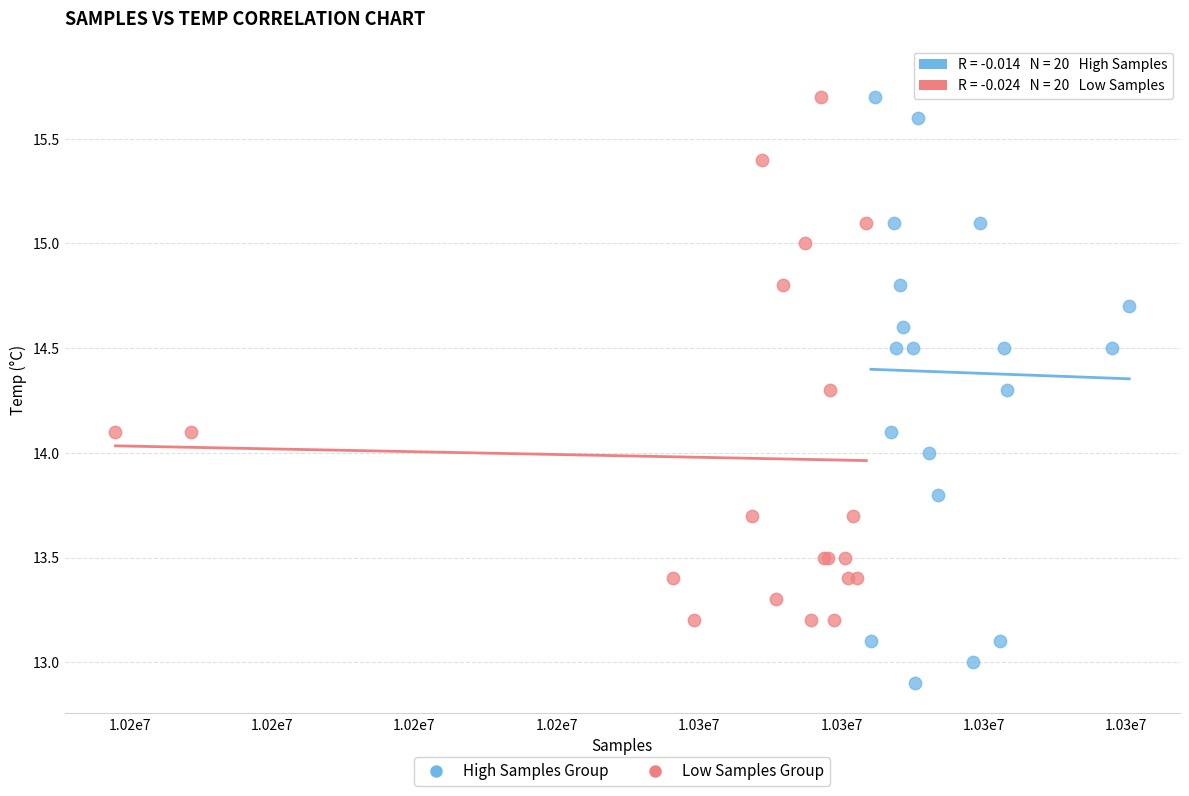

Which series has the widest spread of Y values?

High Samples Group